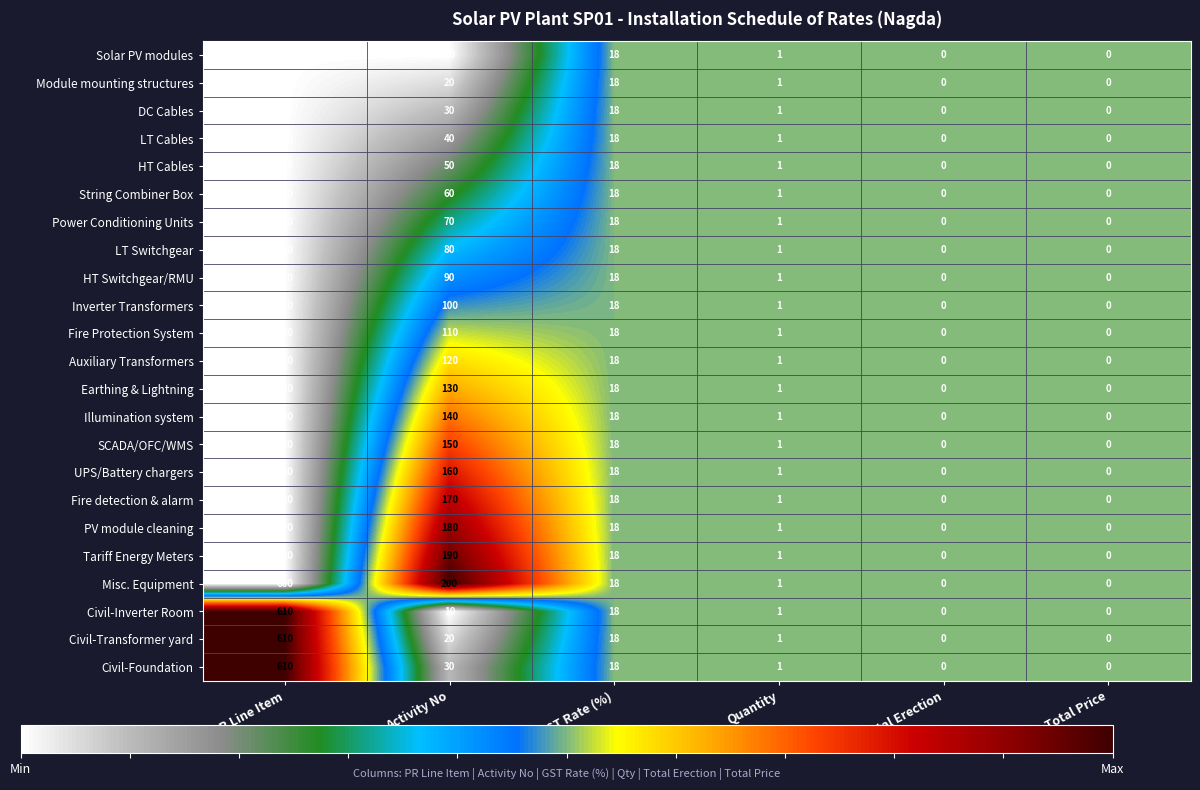

Count the number of categories in the chart.

6